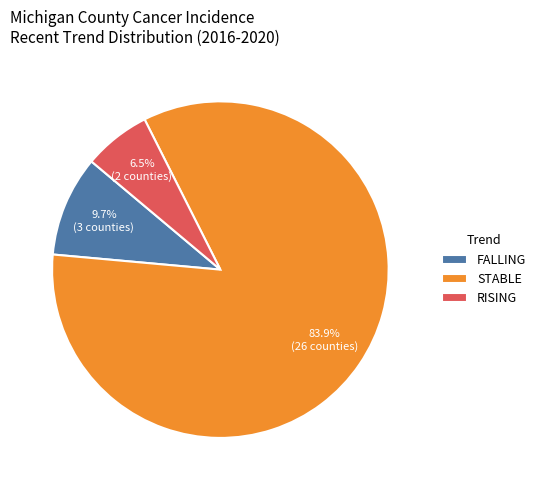

Which has a higher value, RISING or FALLING?

FALLING